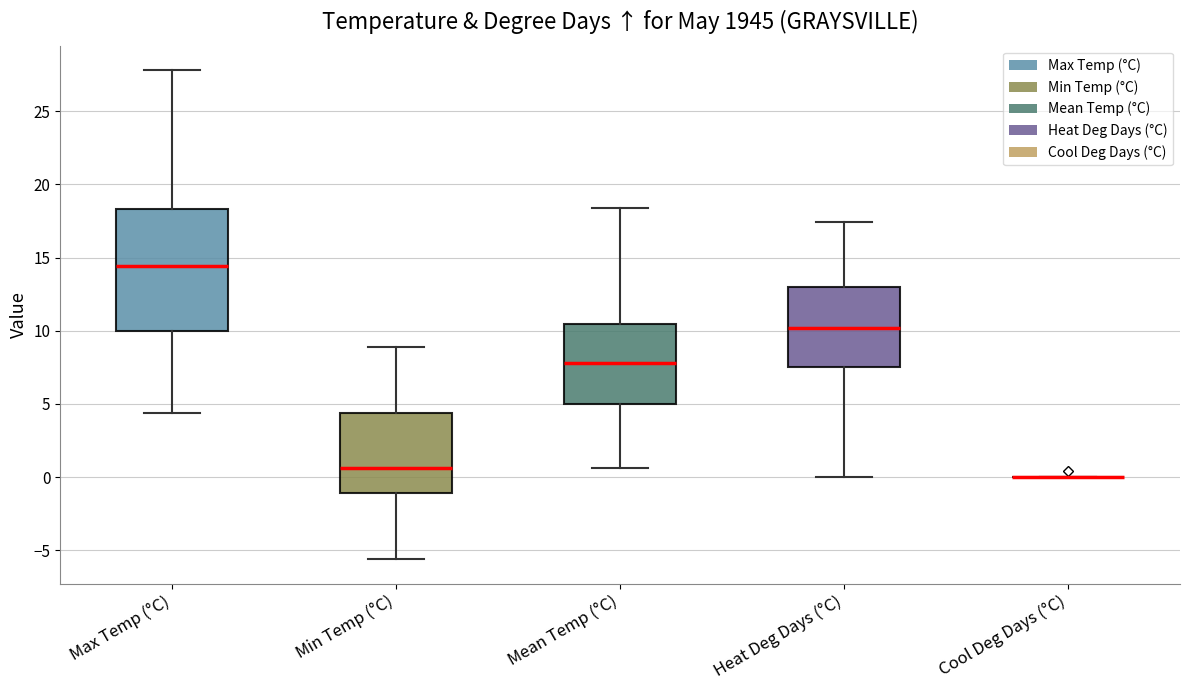

Which box is the tallest, from its lower edge to its upper edge?

Max Temp (°C)